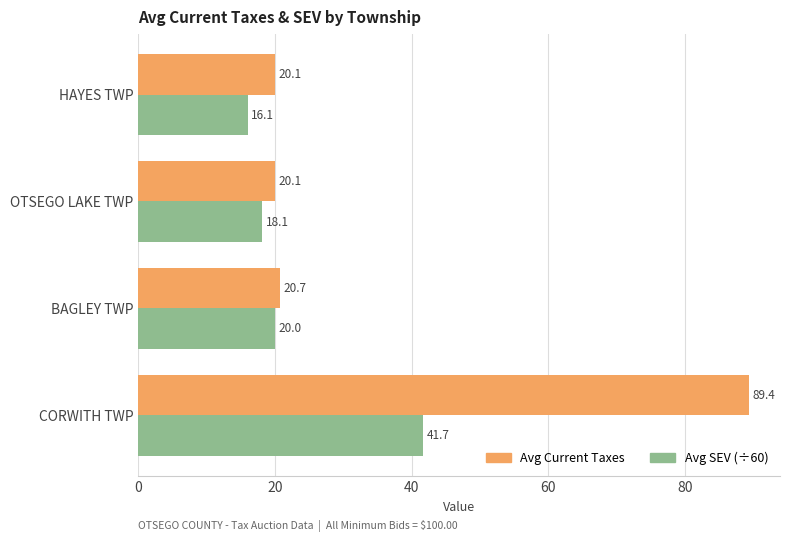

What is the sum of the Avg SEV (÷60) values at OTSEGO LAKE TWP and BAGLEY TWP?

38.1